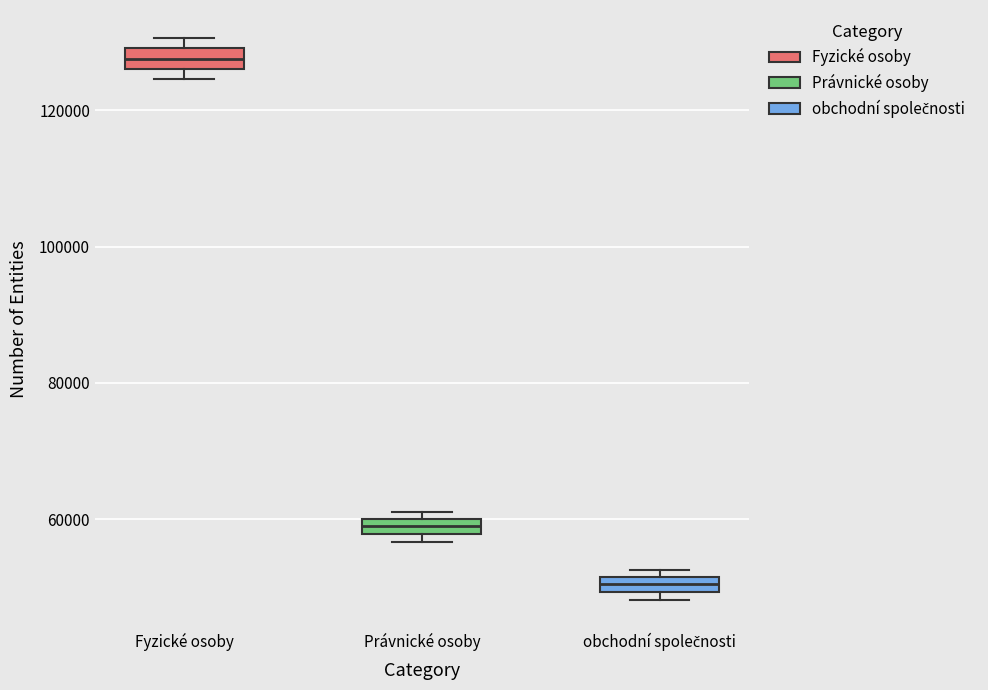

Where is the lower edge of the box for obchodní společnosti on the y-axis? The values are not printed on the chart, so give them approximately, as read against the axis.

50000